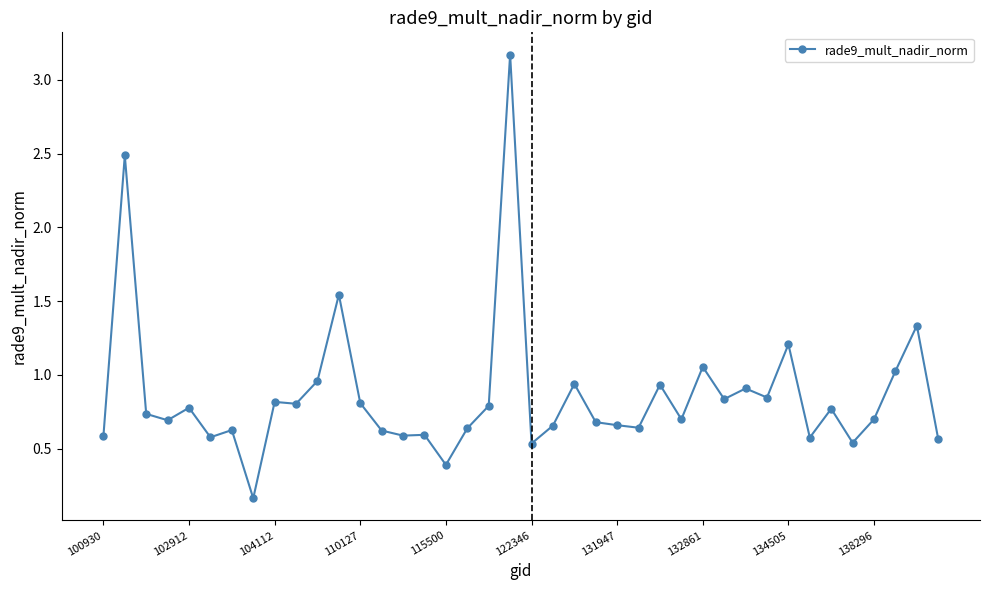

True or false: there are more than 2 points higher than both neighbors.

True